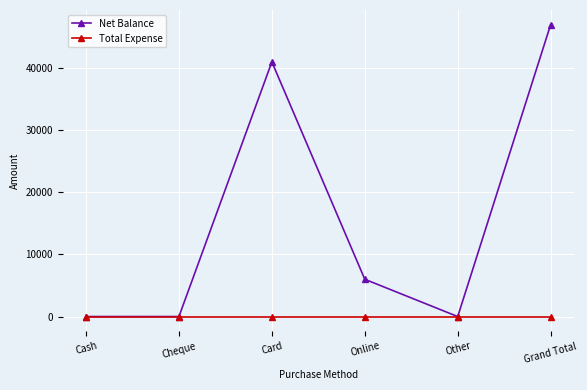

What are all the series names shown in the legend?

Net Balance, Total Expense